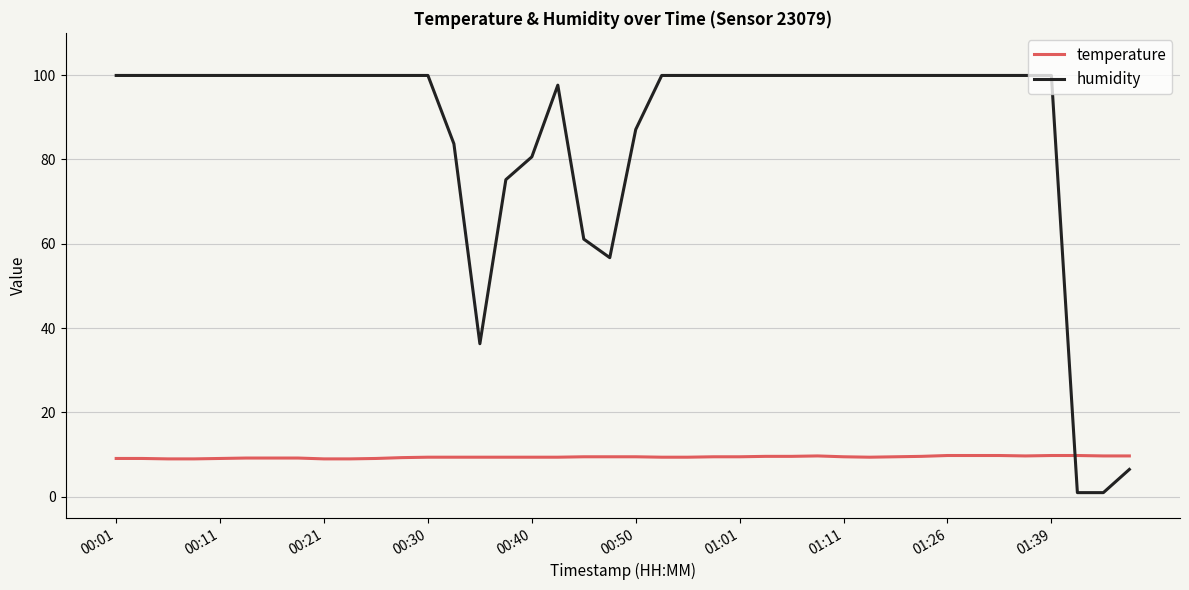

What are all the series names shown in the legend?

temperature, humidity